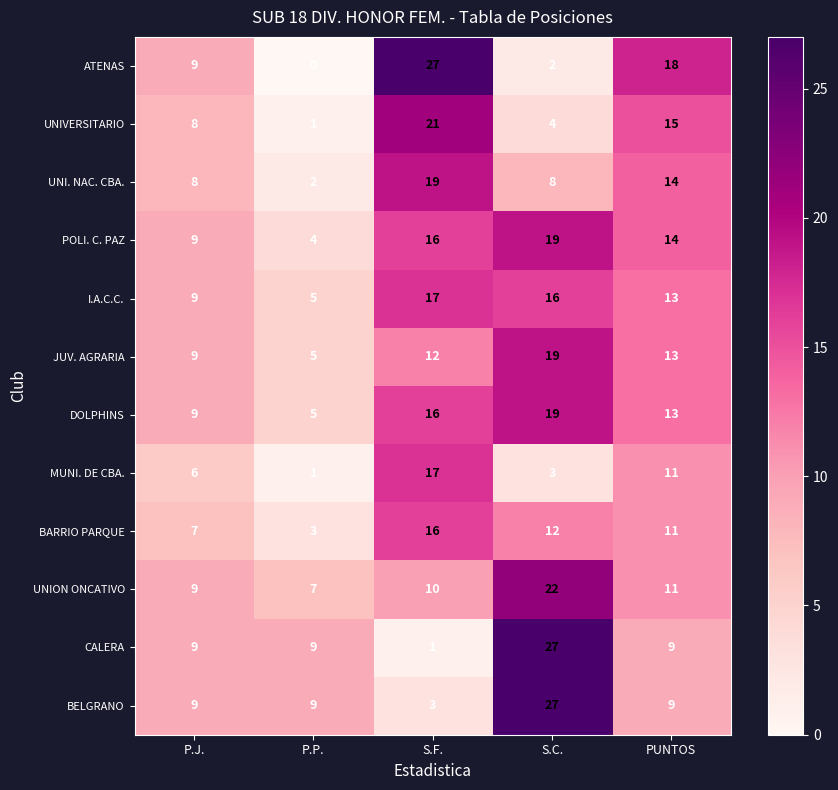

What is the sum of all CALERA values?

55